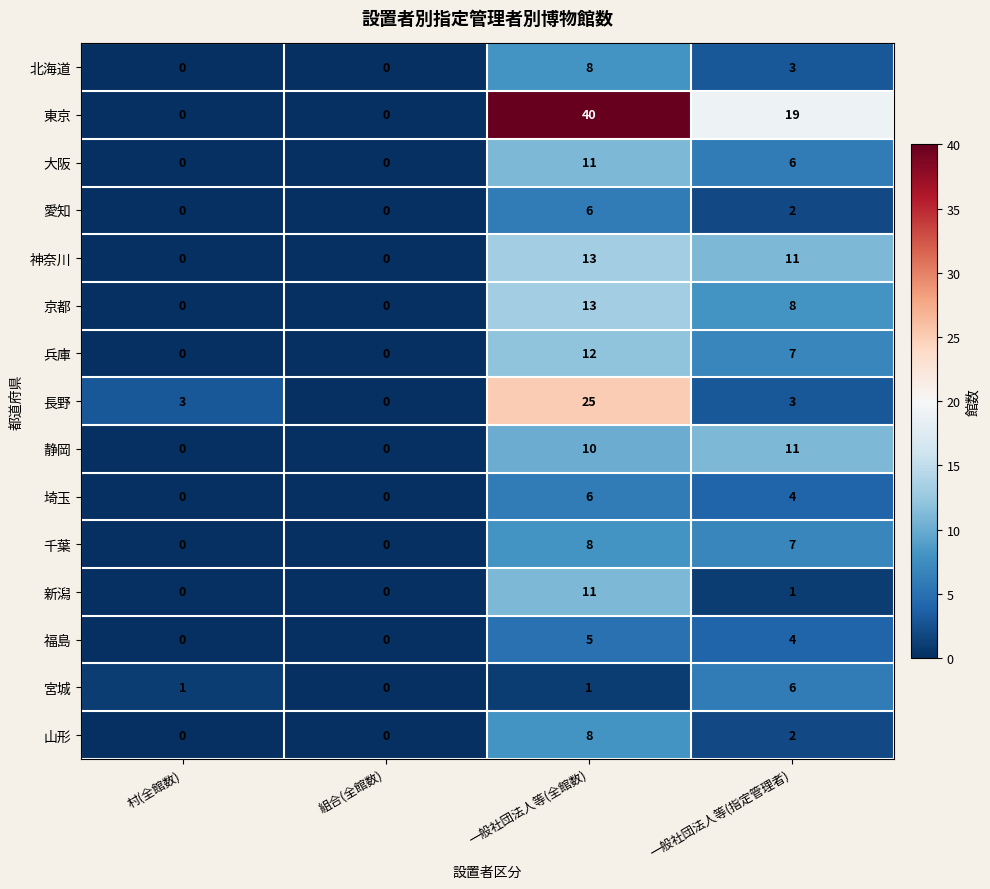

The 京都 series shows 8 at 一般社団法人等(指定管理者). True or false?

True